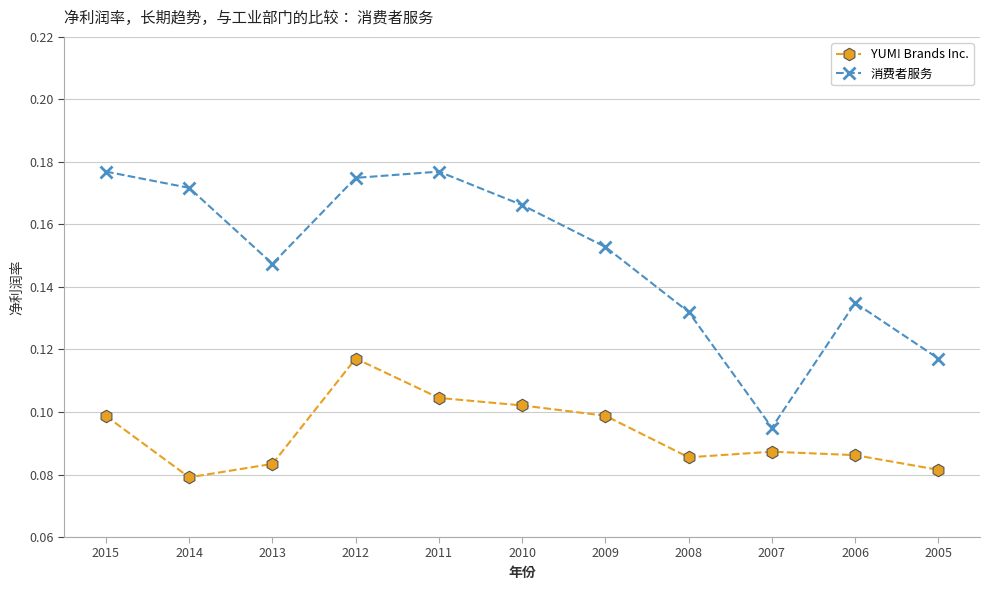

Is it true that 消费者服务 equals 0.1 at 2012?

False